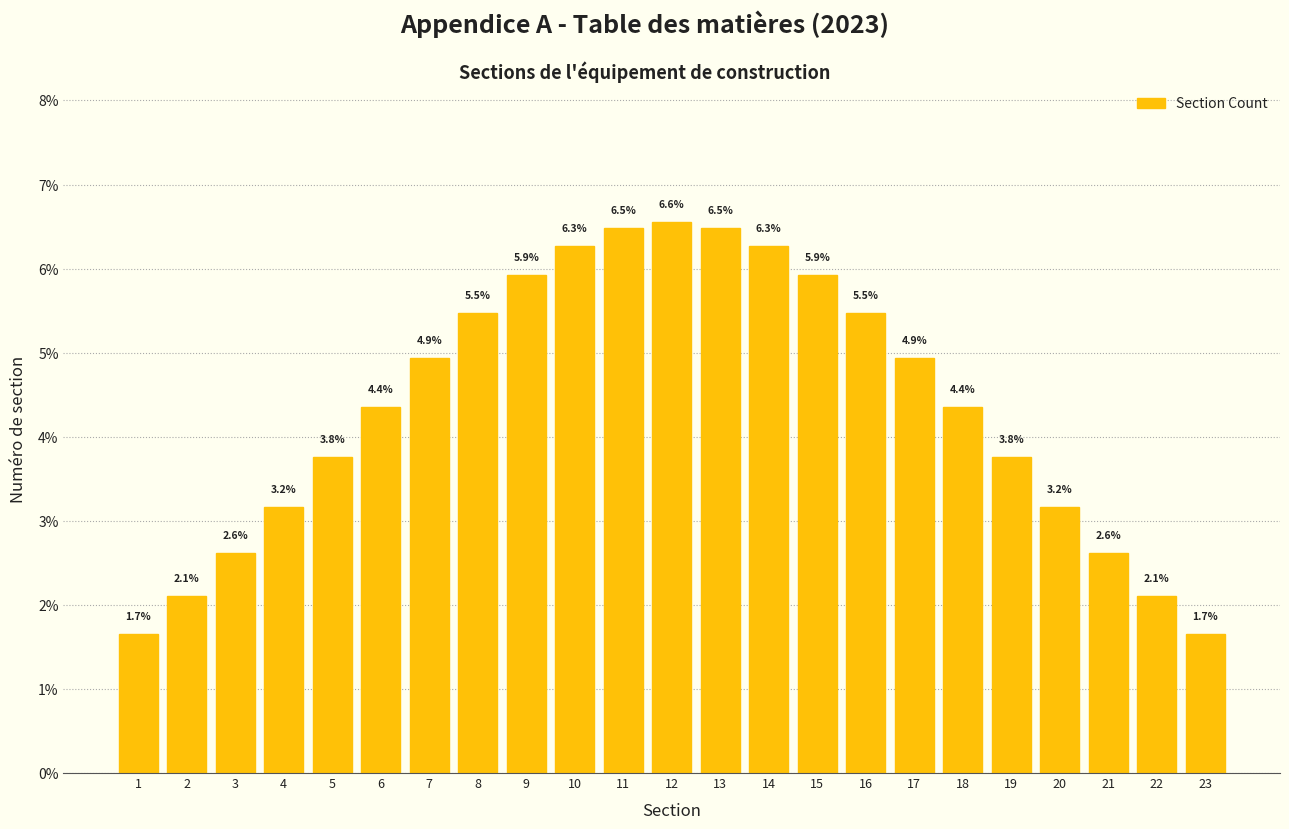

Reading left to right, transcribe all the data shown in this chart.

1=1.7	2=2.1	3=2.6	4=3.2	5=3.8	6=4.4	7=4.9	8=5.5	9=5.9	10=6.3	11=6.5	12=6.6	13=6.5	14=6.3	15=5.9	16=5.5	17=4.9	18=4.4	19=3.8	20=3.2	21=2.6	22=2.1	23=1.7